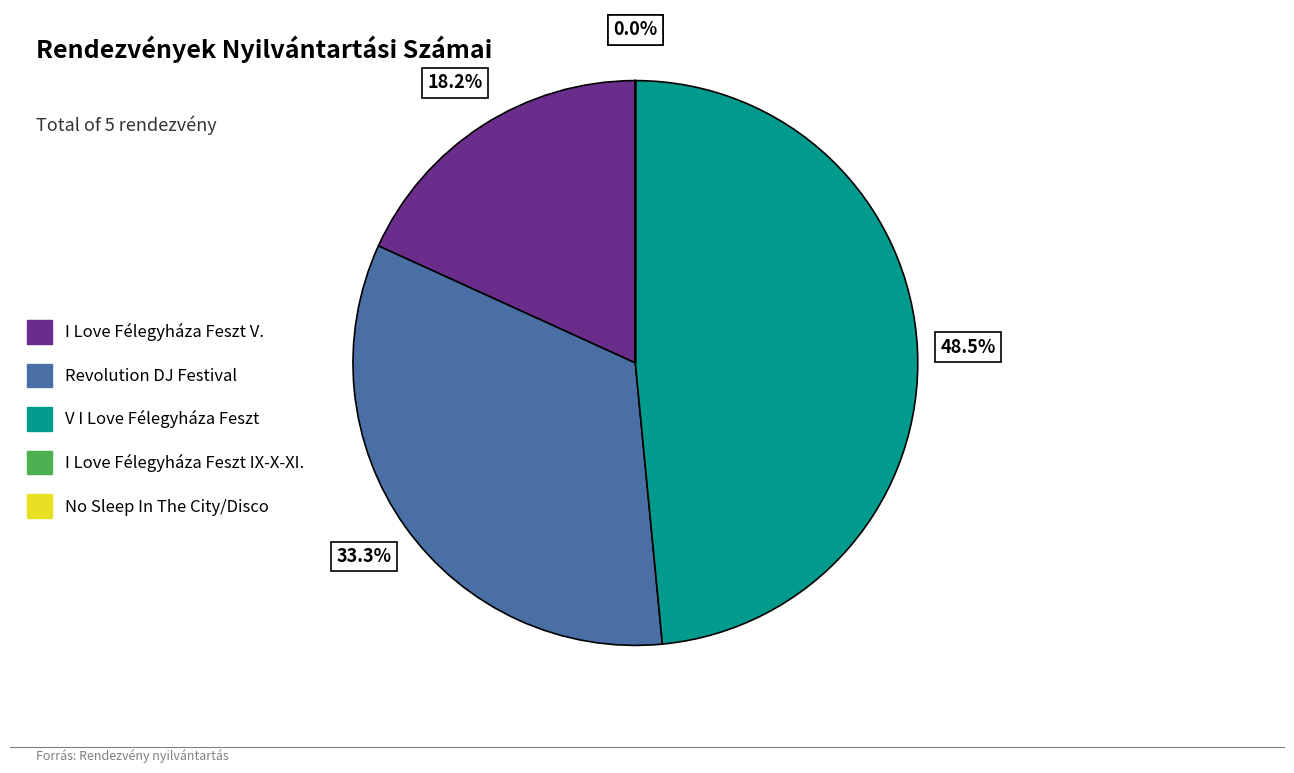

What percentage is NOT represented by Revolution DJ Festival?

66.7%